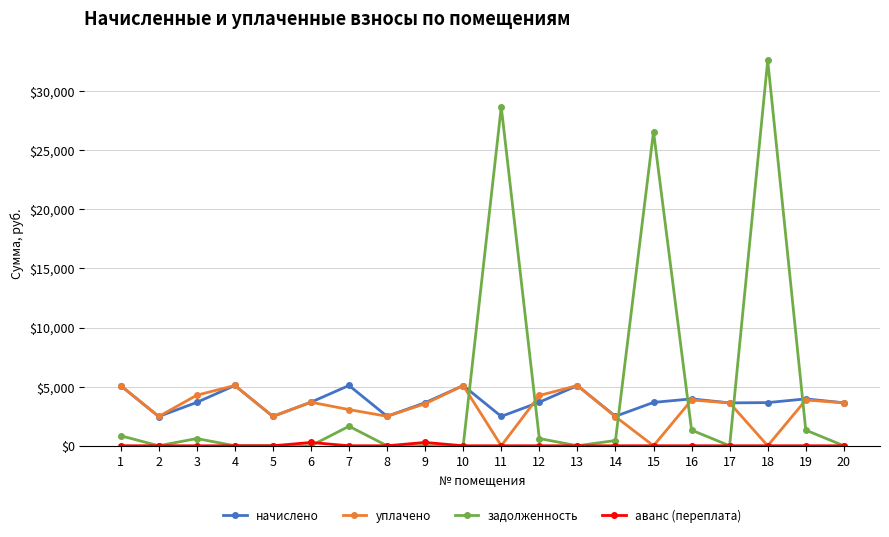

What is the maximum value for начислено?

5100.5